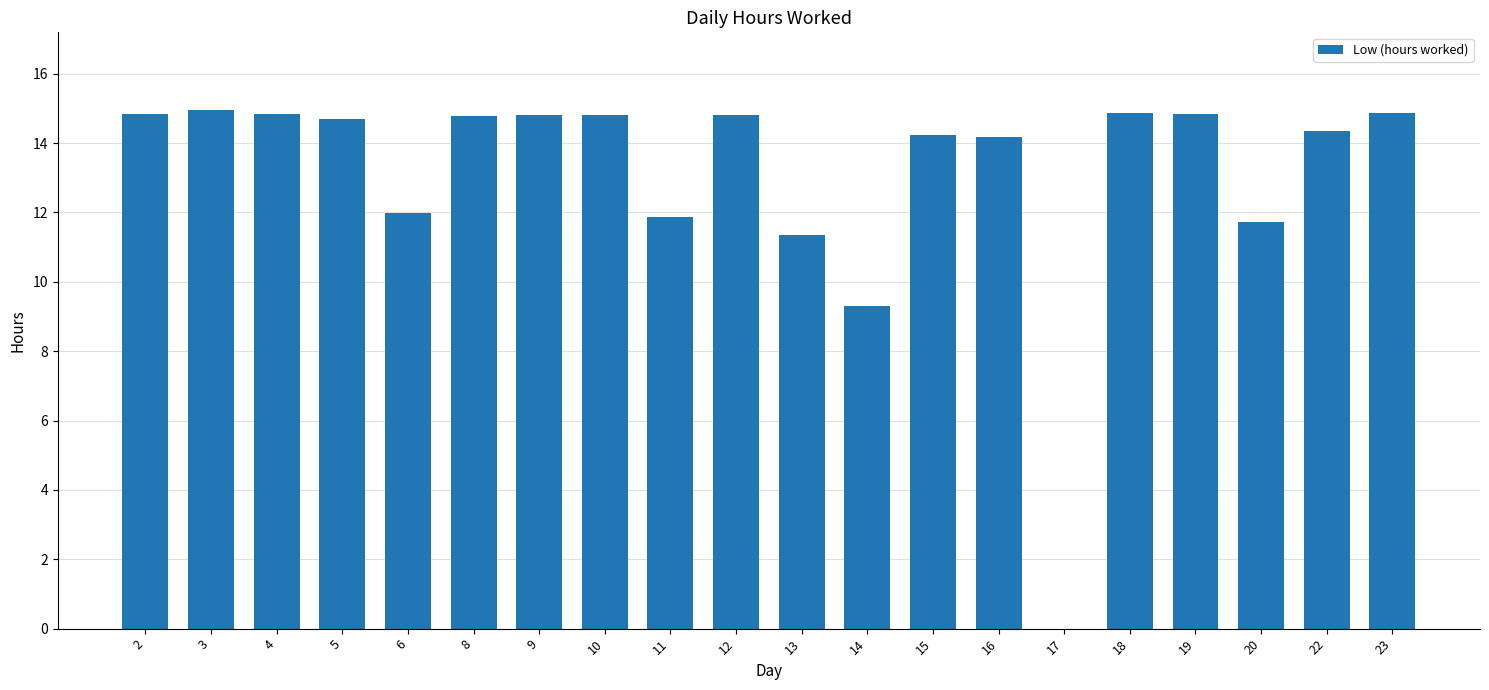

What is the sum of all values?

262.1